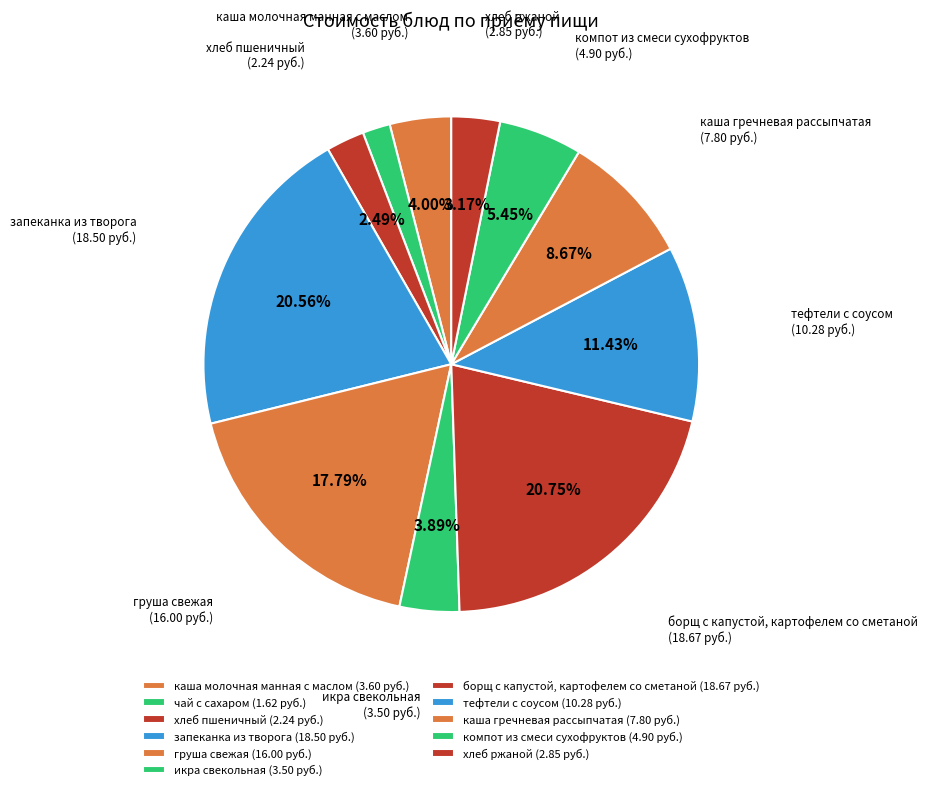

How many segments does this pie chart have?

11